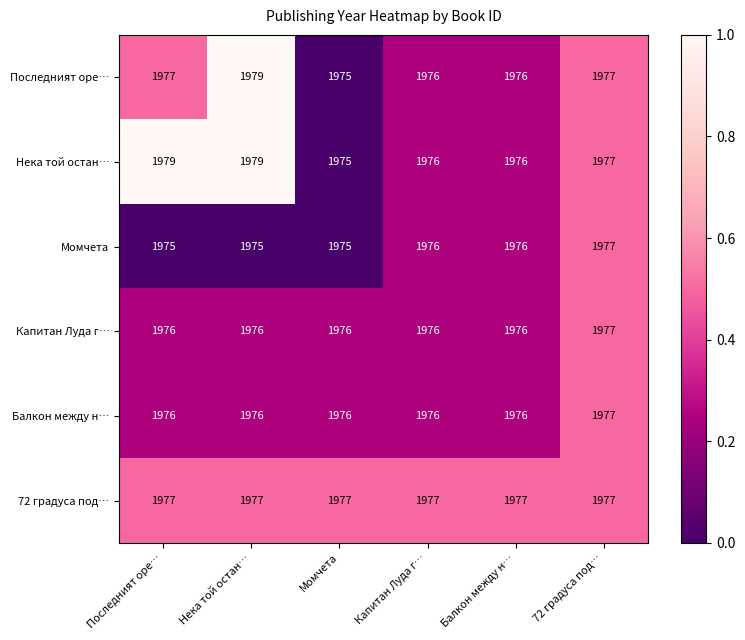

What is the average value of the Балкон между н… series?

1976